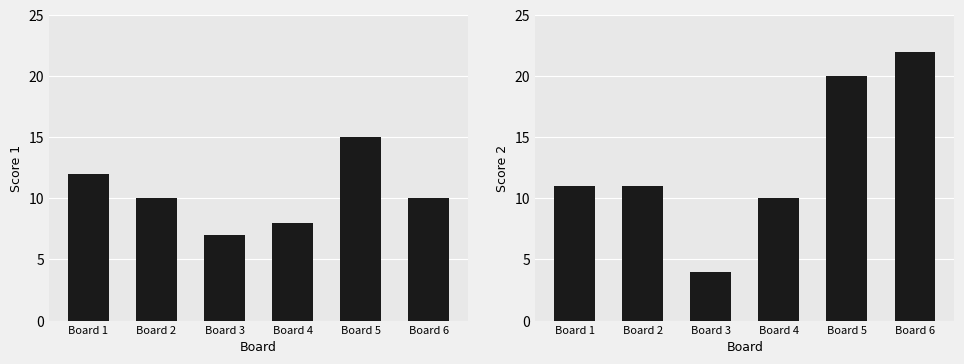

Count the number of data series in this chart.

2